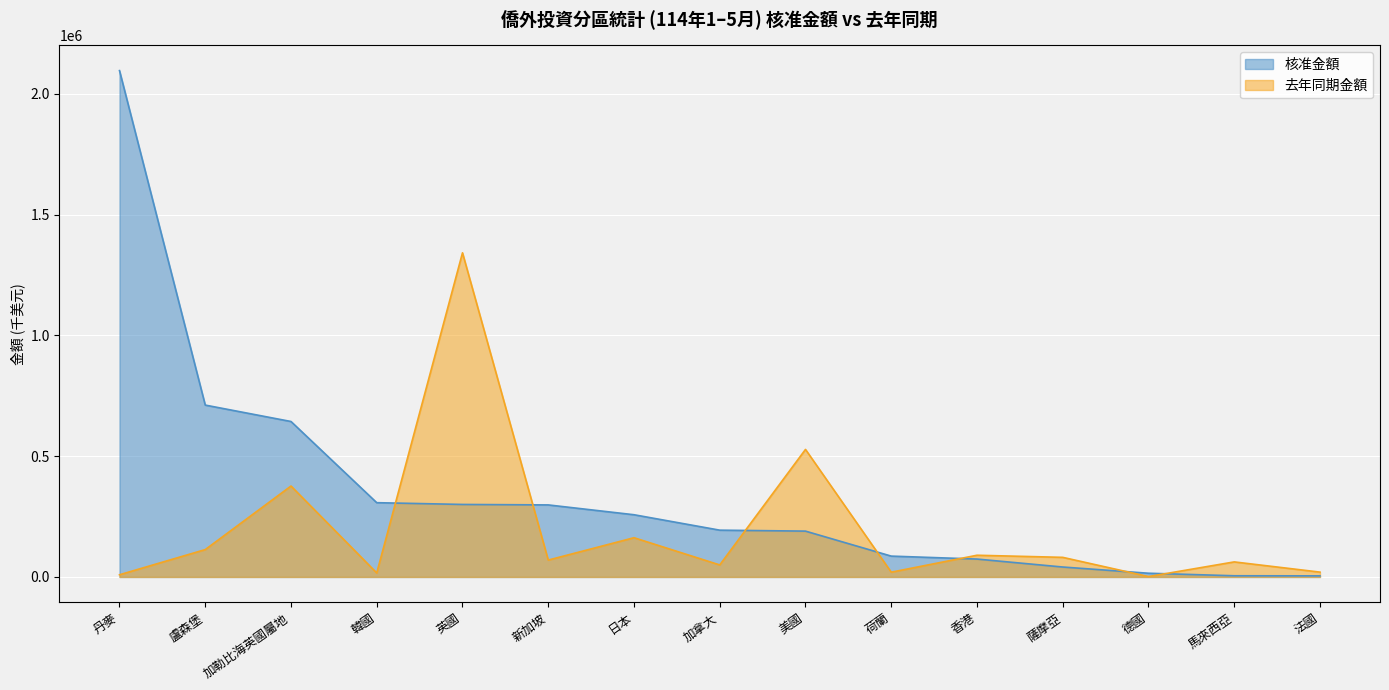

What is the value of the 核准金額 point at the 9th from the left?

189783.2